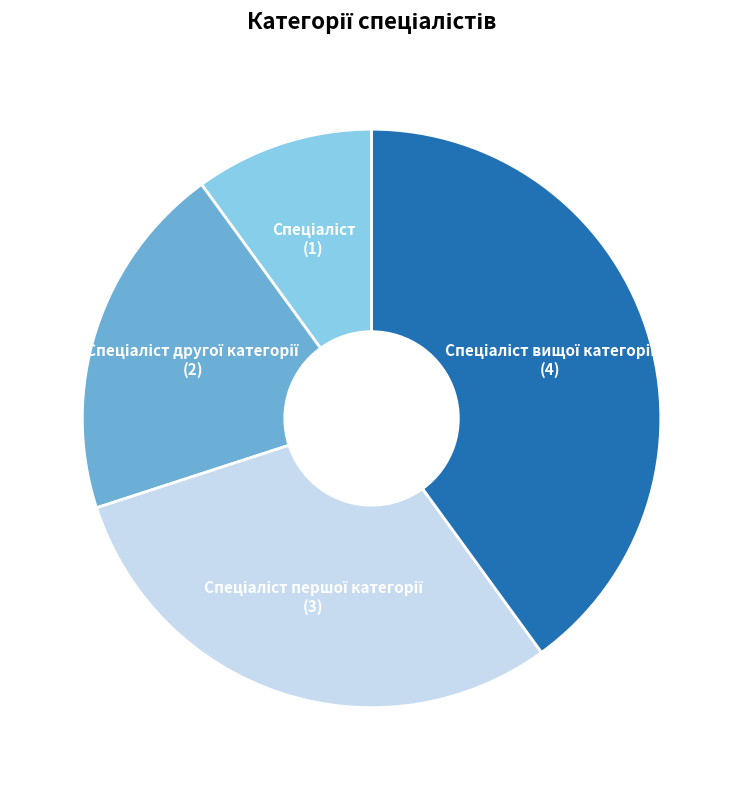

Does any single category account for the majority?

No